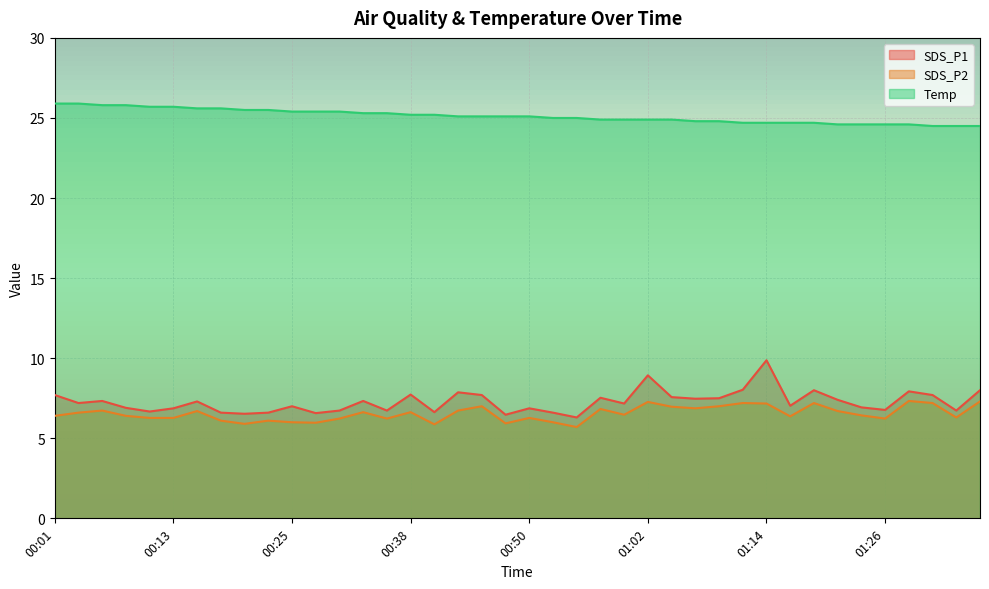

The SDS_P2 series shows 6.4 at 00:08. True or false?

True